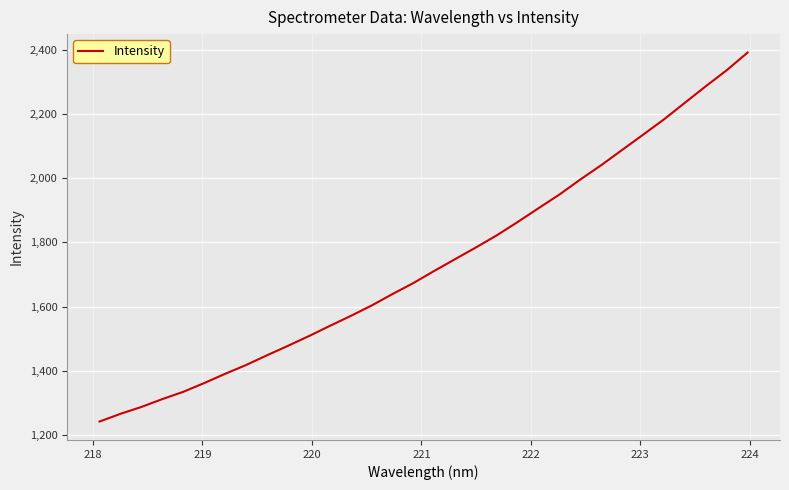

What is the difference between the maximum and minimum values?

1148.4